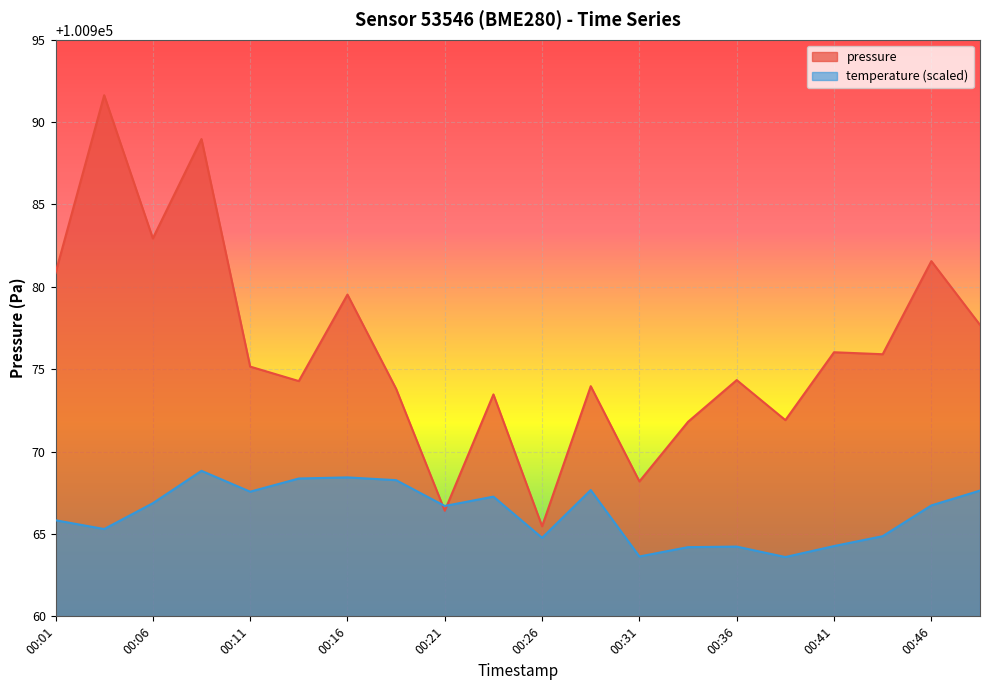

How many intersections are there between temperature and pressure?

2